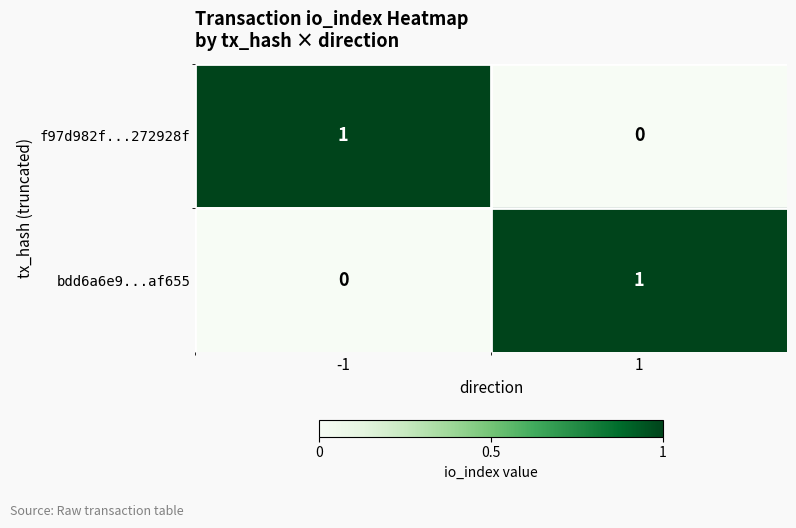

The bdd6a6e9...af655 series shows -1 at -1. True or false?

False